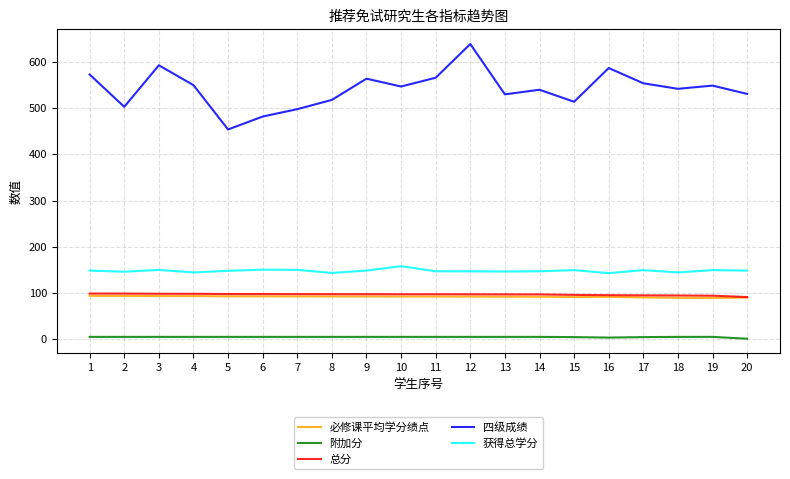

Does the chart display data point markers on the line(s)?

No